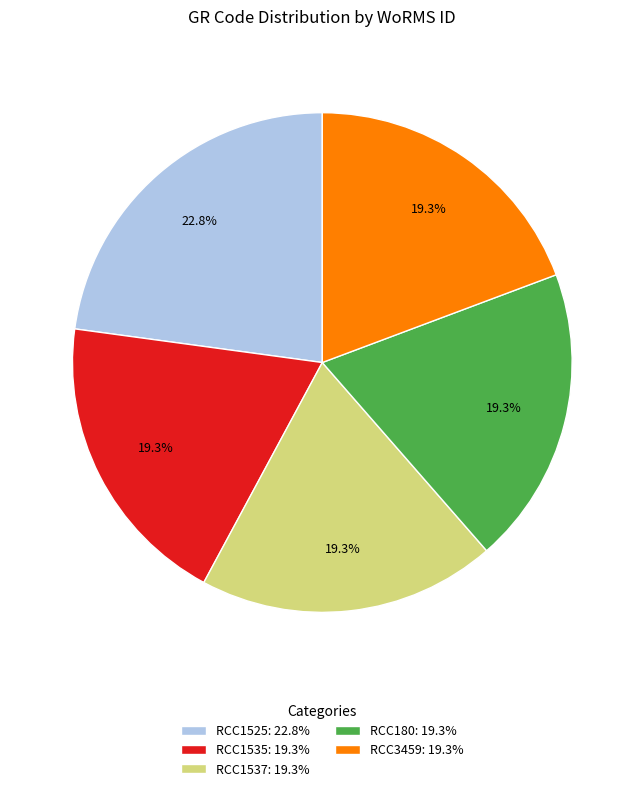

Does any single category account for the majority?

No